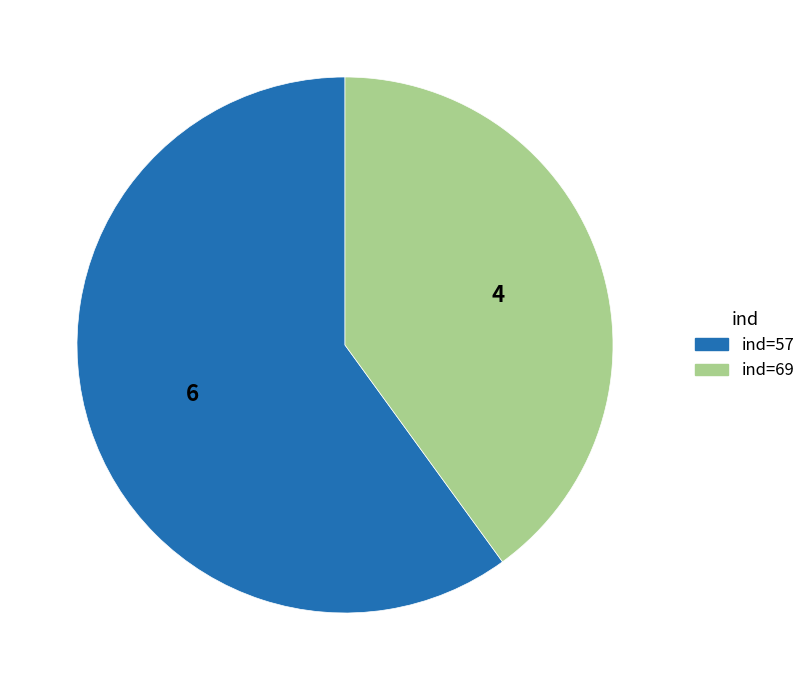

Does any single category account for the majority?

Yes